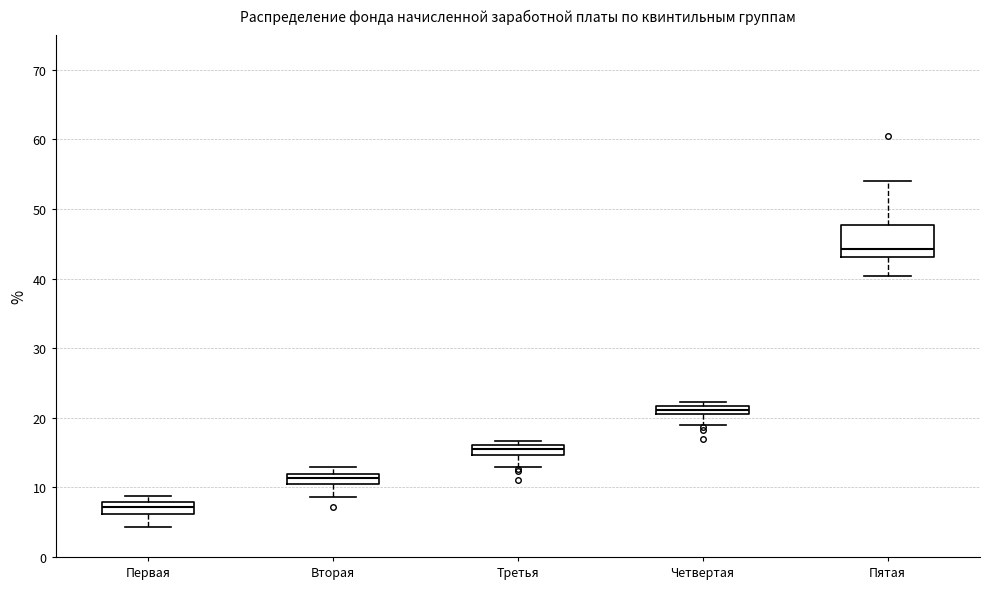

Which box is the tallest, from its lower edge to its upper edge?

Пятая